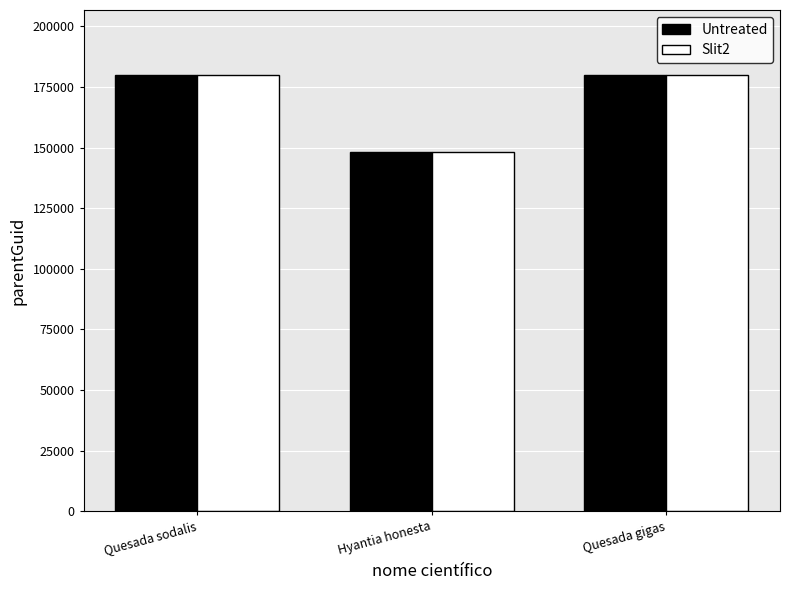

The Slit2 series shows 320733 at Quesada gigas. True or false?

False